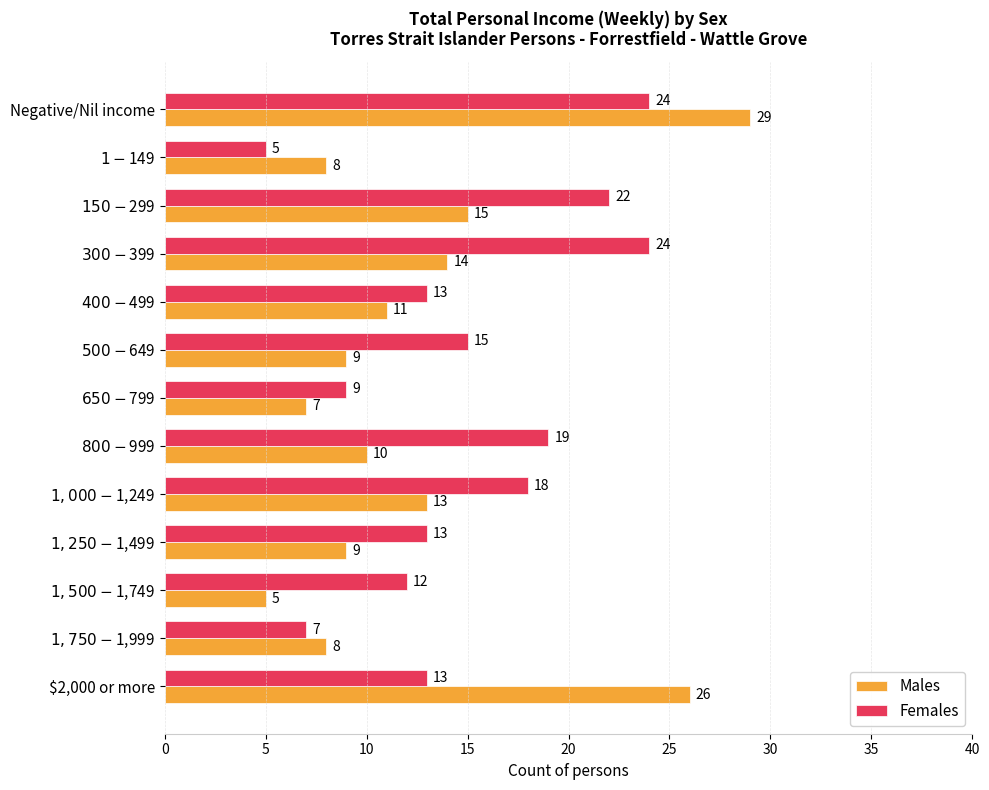

How many series are shown in this chart?

2